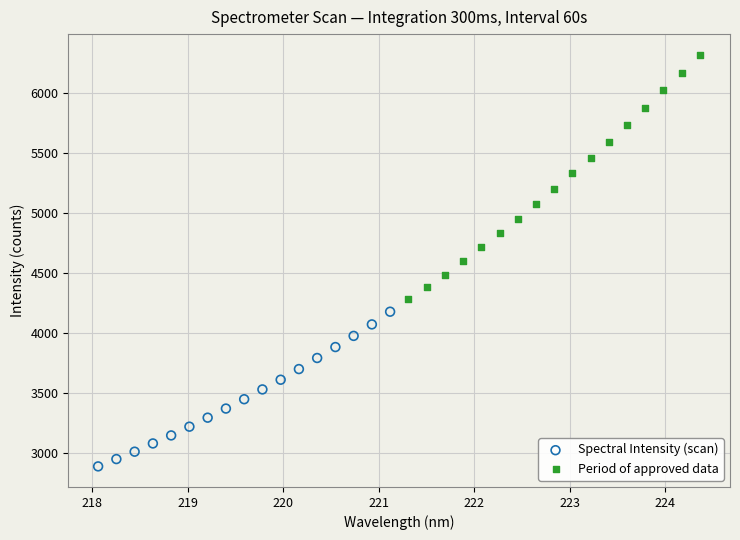

What are all the series names shown in the legend?

Spectral Intensity (scan), Period of approved data